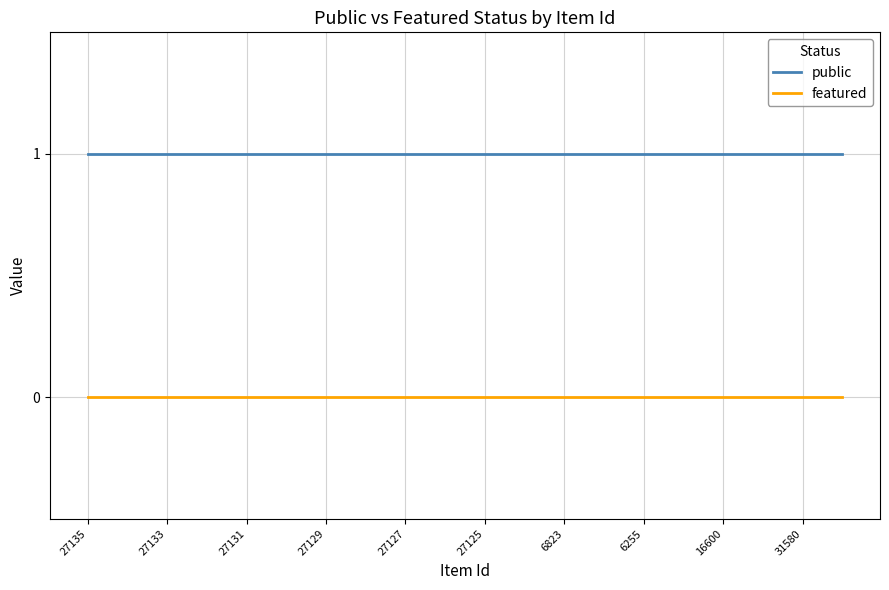

List the series in order of their peak value, highest first.

public, featured